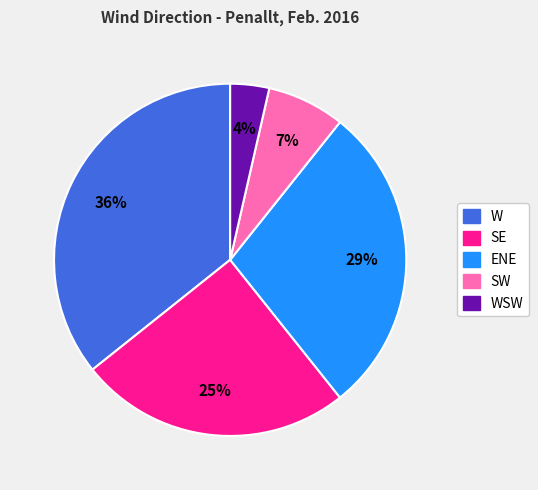

To the nearest percent, what is the average slice percentage?

20%